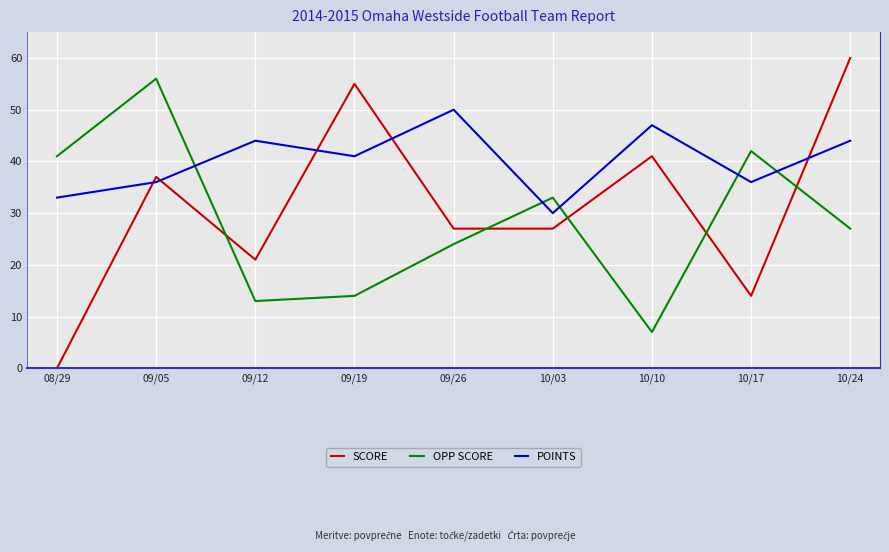

List the series in order of their overall mean, highest first.

POINTS, SCORE, OPP SCORE